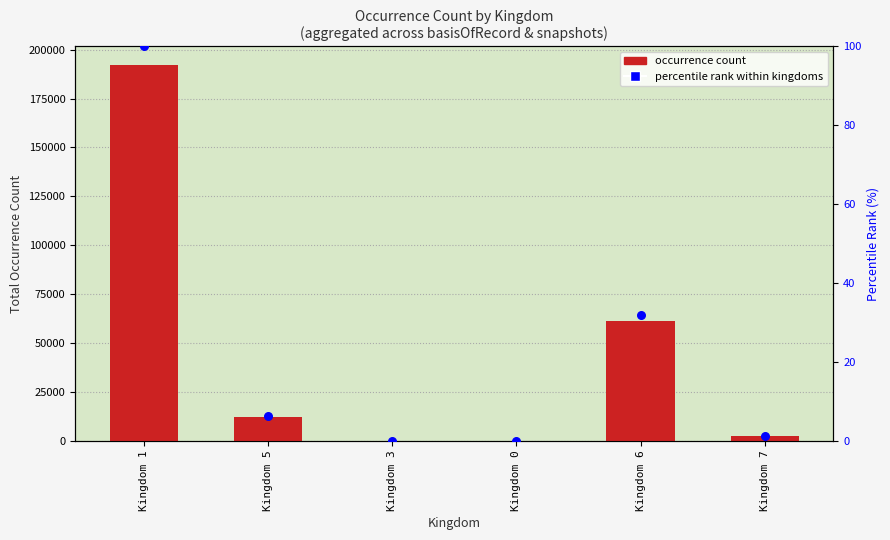

Which series has the largest total across all categories?

occurrenceCount